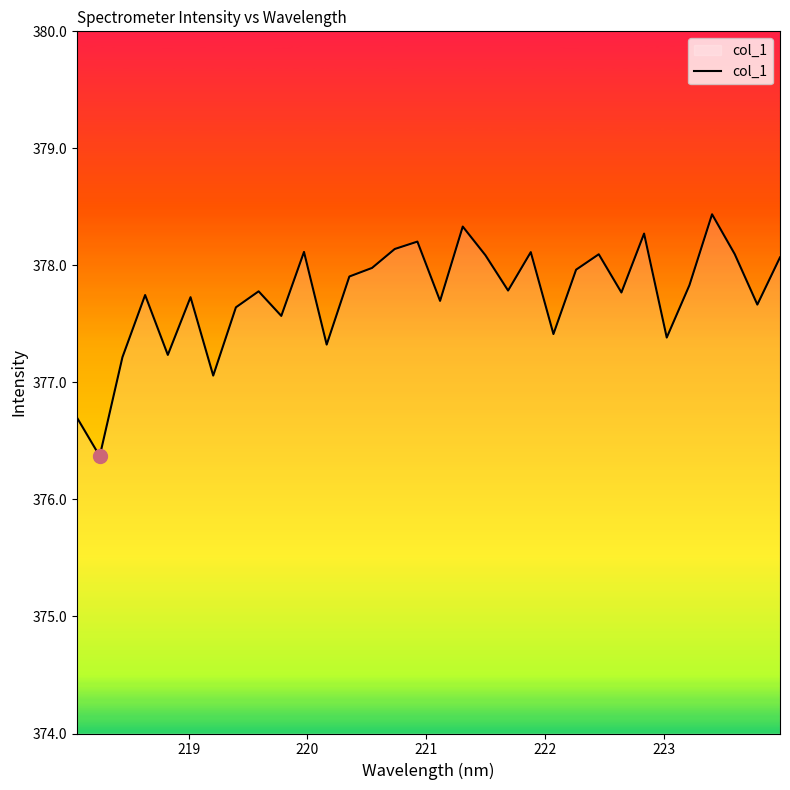

What is the minimum value shown in the chart?

376.4